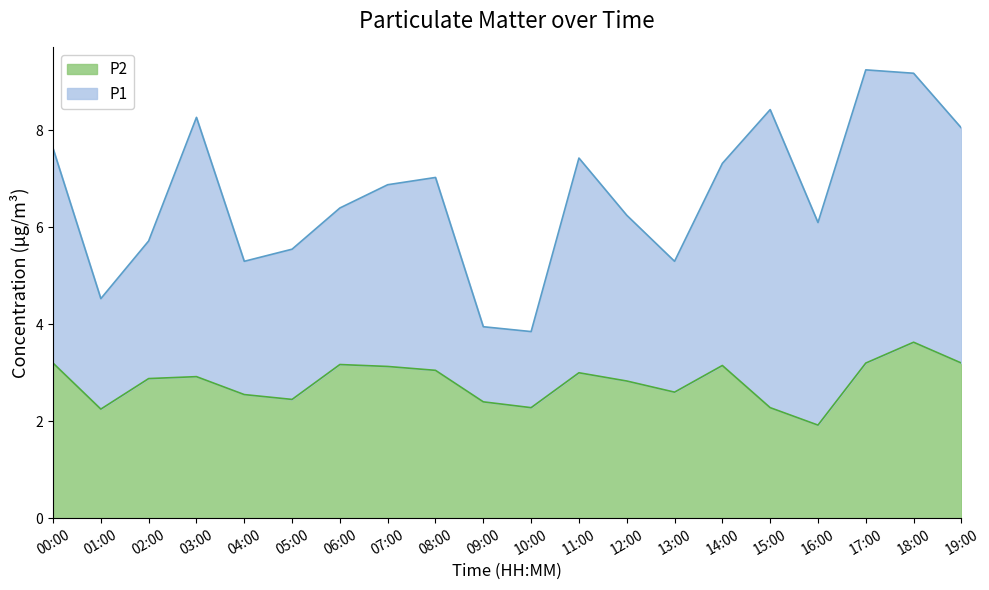

Rank the series by their maximum value, from highest to lowest.

P1, P2